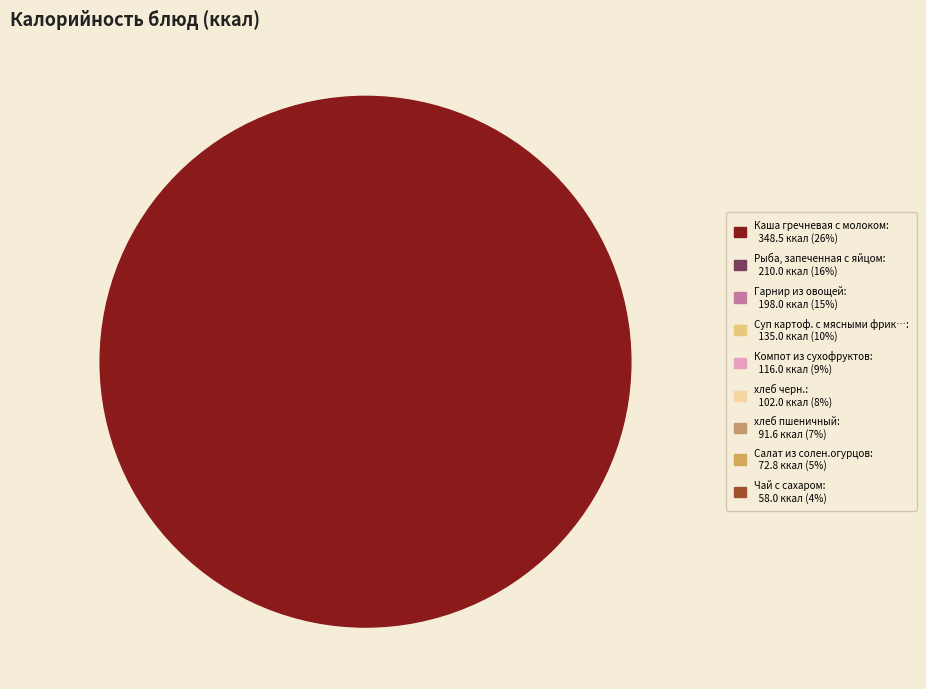

How many segments does this pie chart have?

9